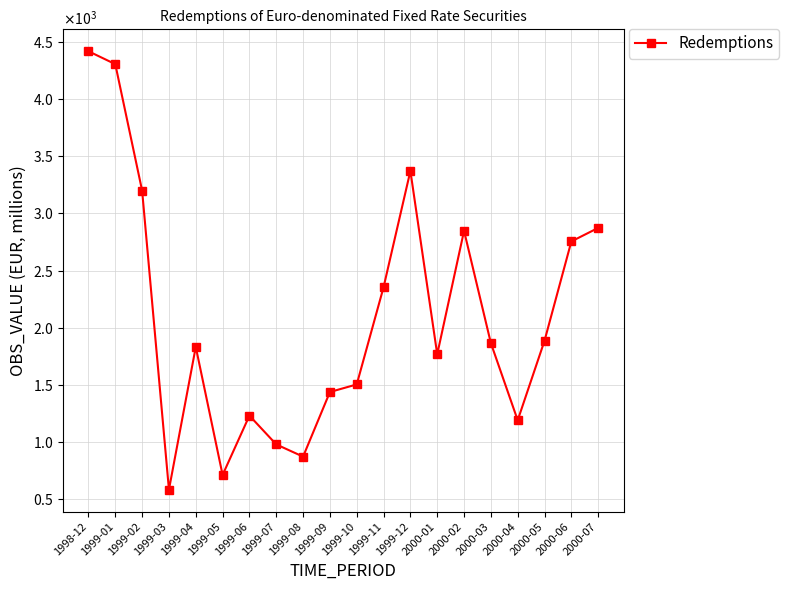

The value at 1999-05 is 711.5. True or false?

True